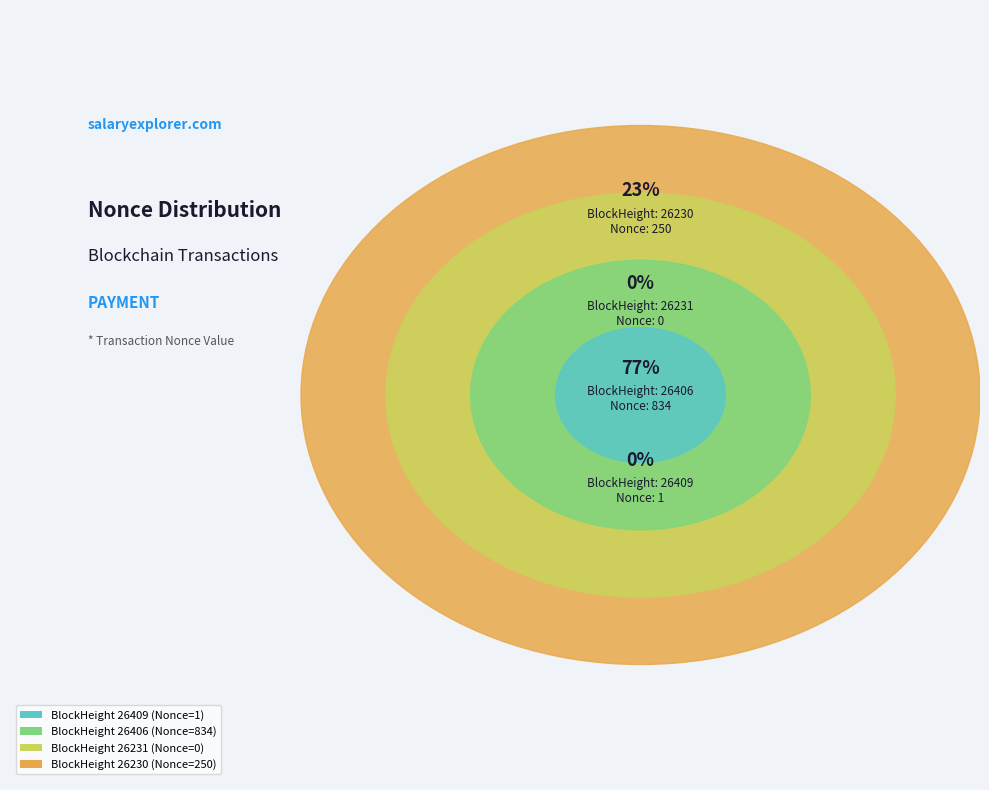

Which slice is the smallest?

26231